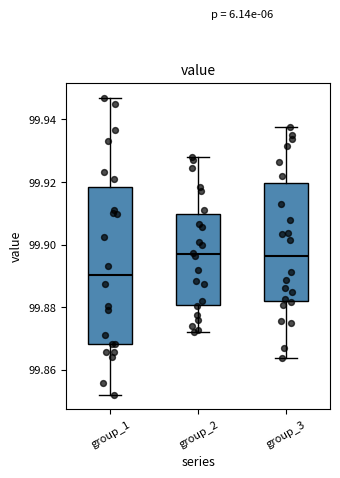

Which box is the tallest, from its lower edge to its upper edge?

group_1